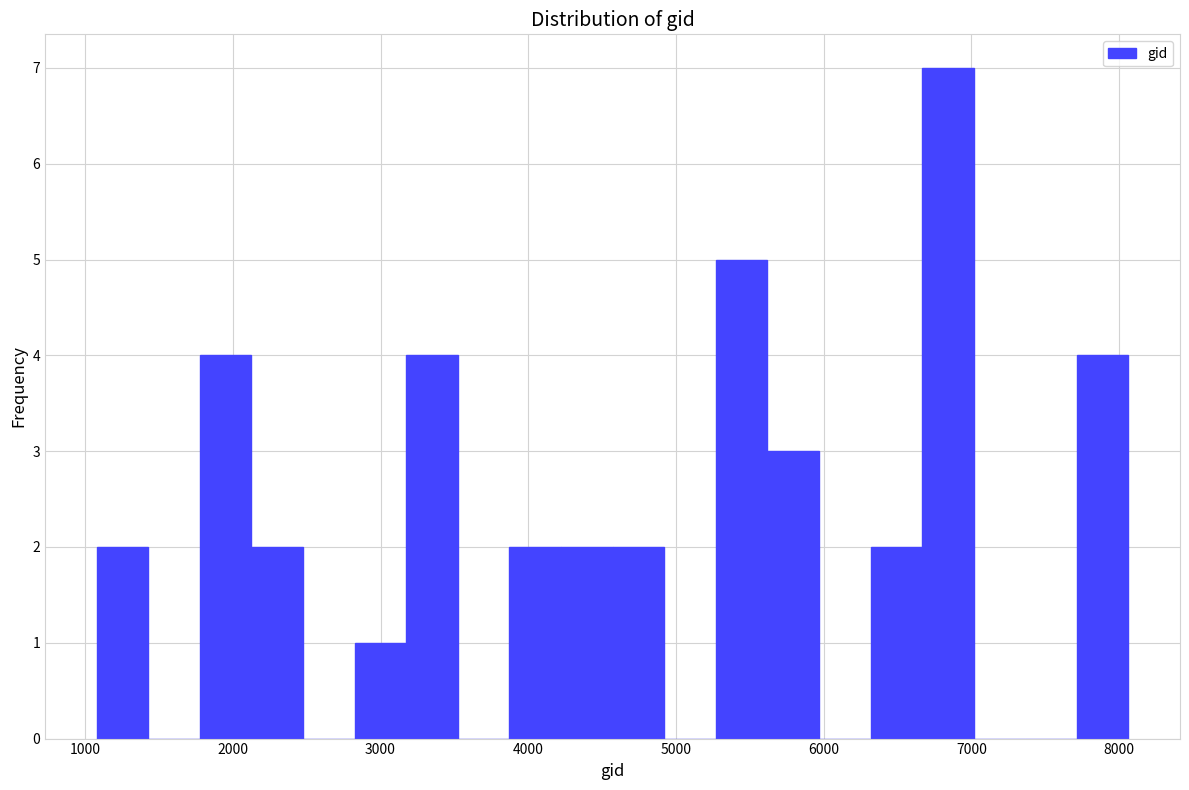

Read against the x-axis, roughly where is the centre of the tallest bar?

6800